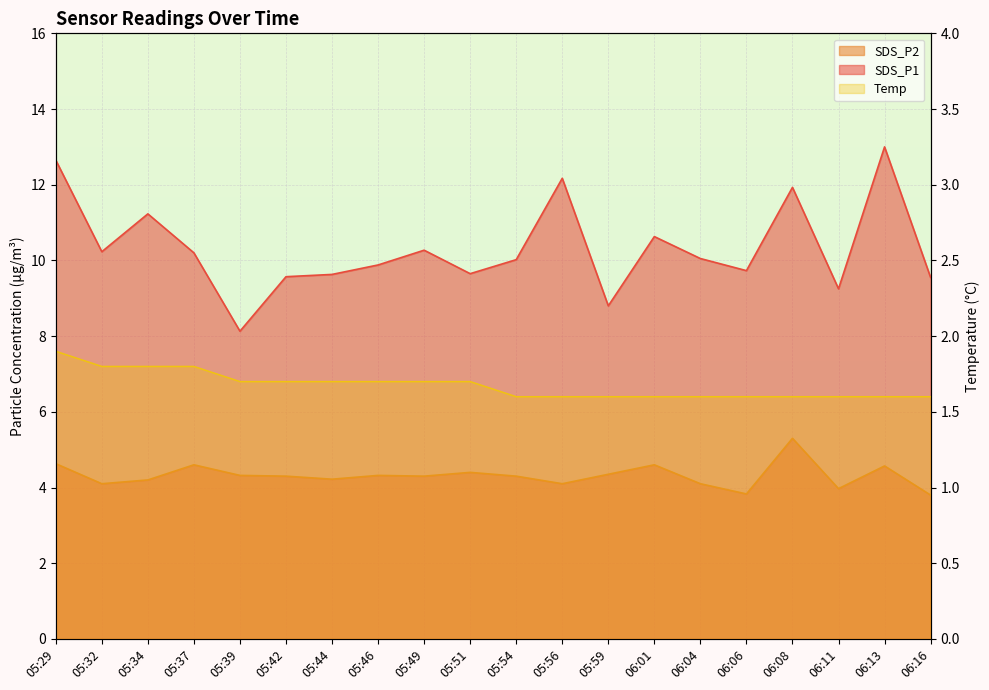

What position from the right is 06:04?

6